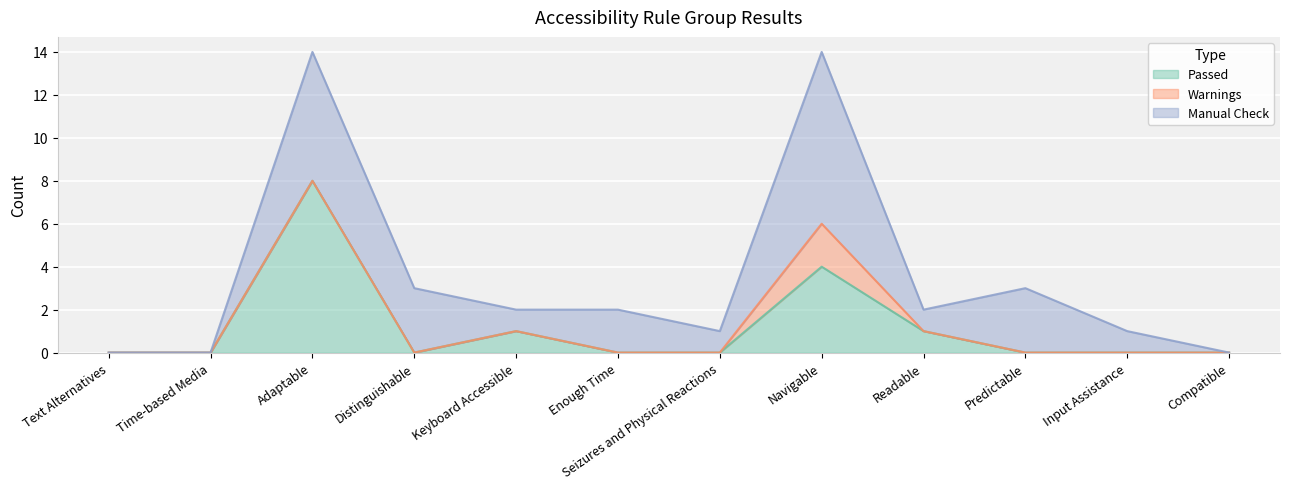

What is the average value of the Passed series?

1